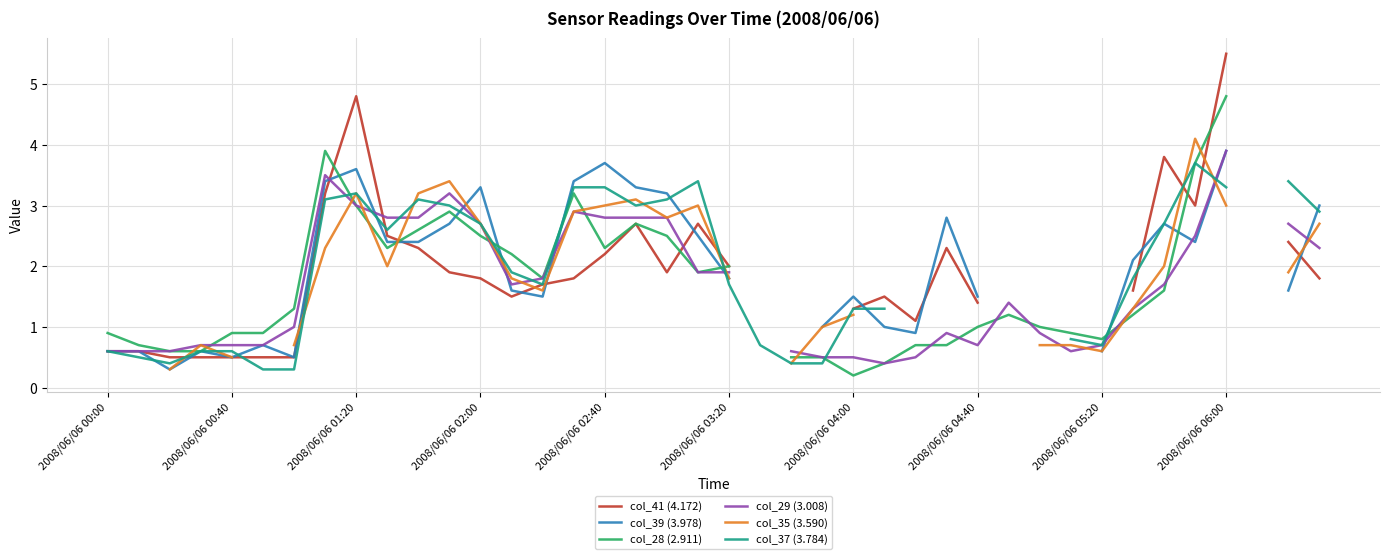

At which category is the sum across all series the highest?

2008/06/06 06:00